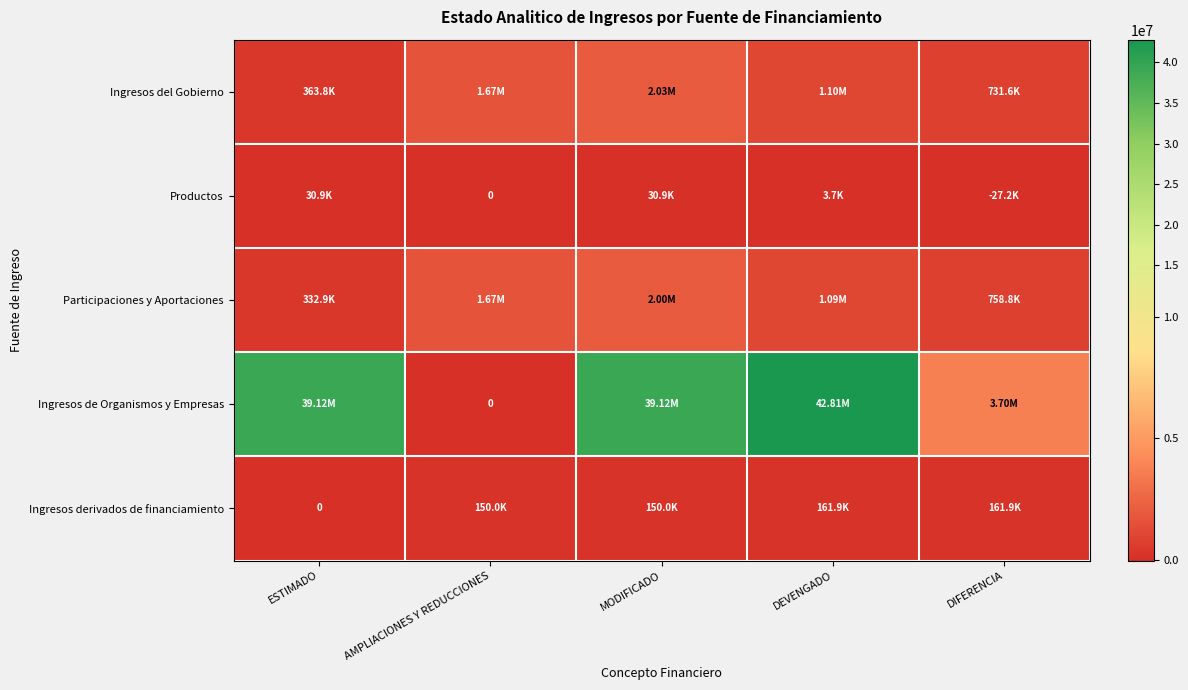

The Ingresos derivados de financiamiento series shows 161945.0 at DEVENGADO. True or false?

True